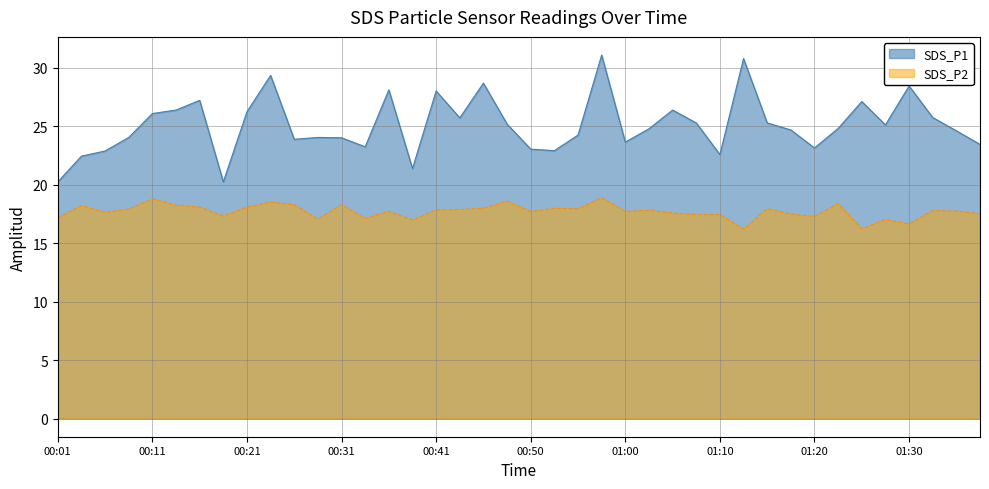

List the series in order of their peak value, lowest first.

SDS_P2, SDS_P1